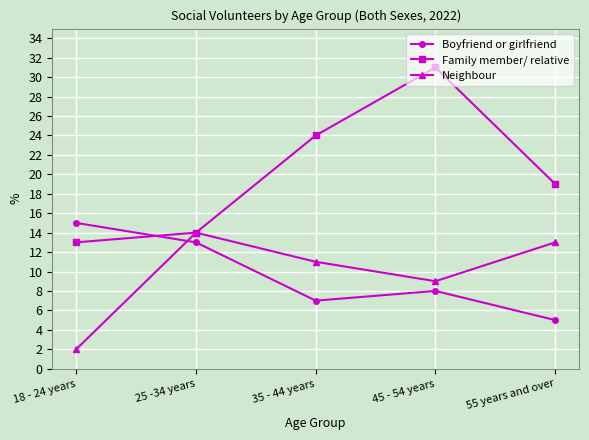

What is the label of the 3rd point from the left?

35 - 44 years